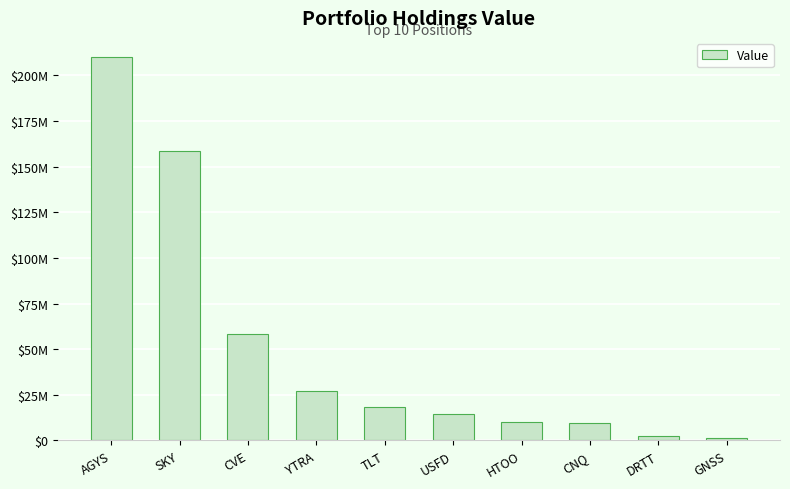

Are the bars horizontal?

No